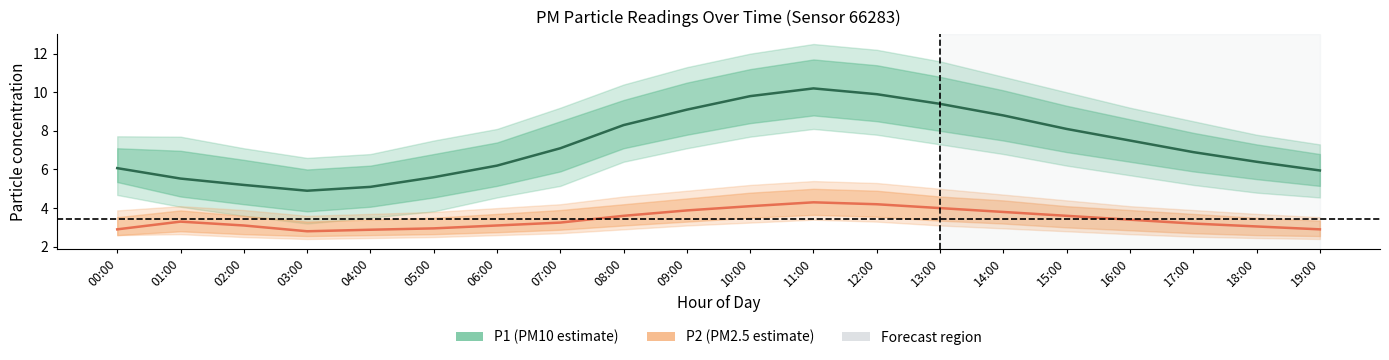

Does the chart have visible grid lines?

No